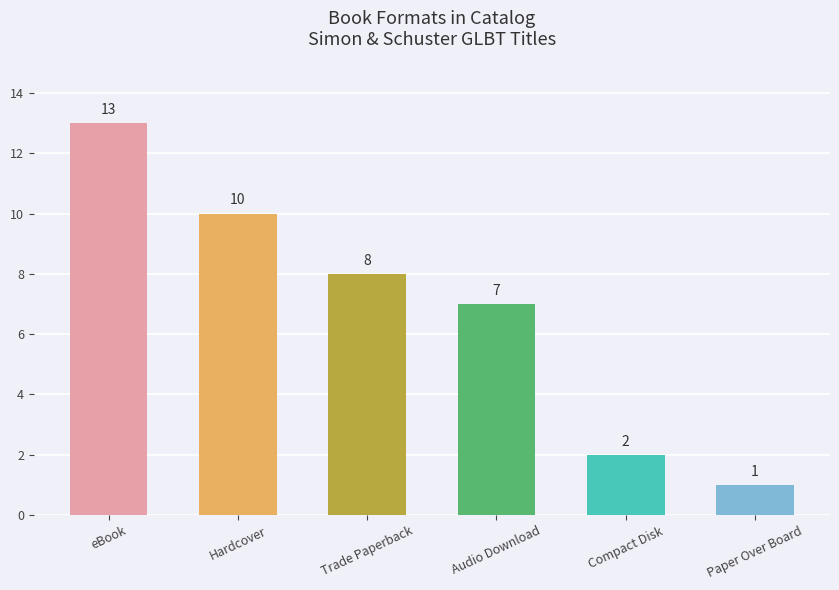

The chart shows a value of 3 at Audio Download. True or false?

False